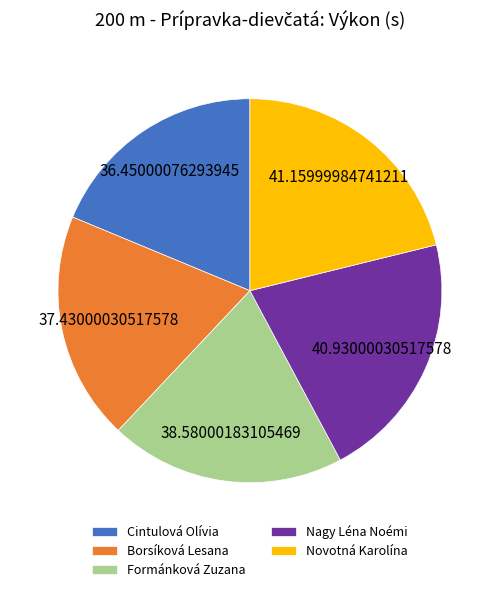

What is the ratio of the value at Nagy Léna Noémi to the value at Novotná Karolína?

1.0